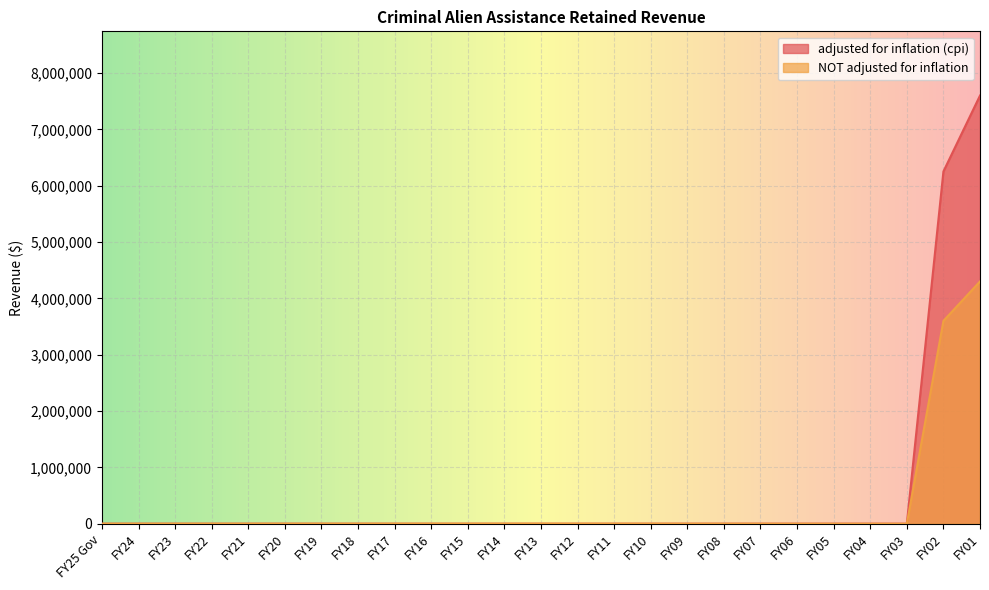

Rank the series by their average value, from highest to lowest.

adjusted for inflation (cpi), NOT adjusted for inflation